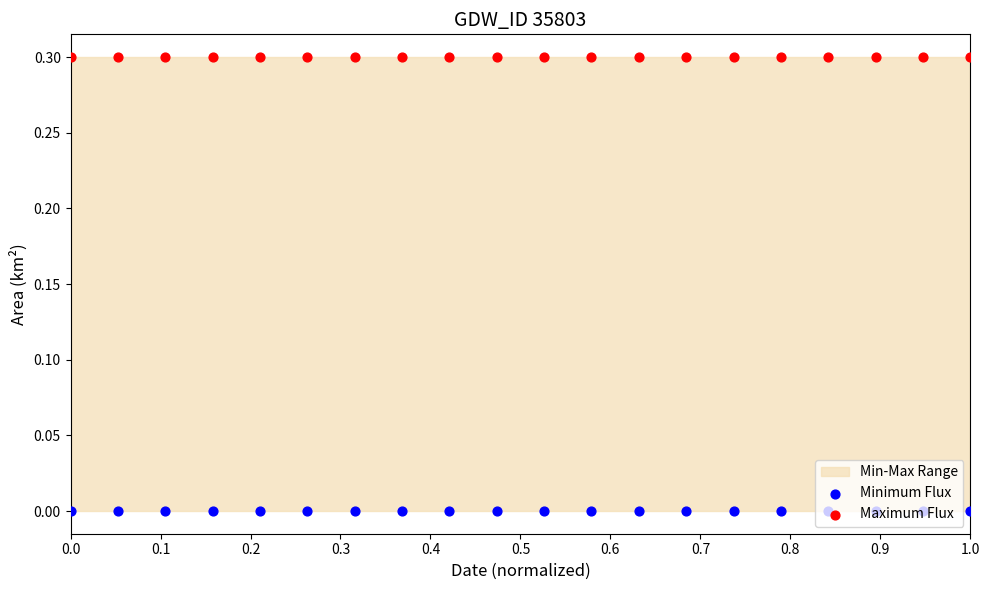

Is the value of Minimum Flux at 17 greater than the value of Maximum Flux at 0.5?

No